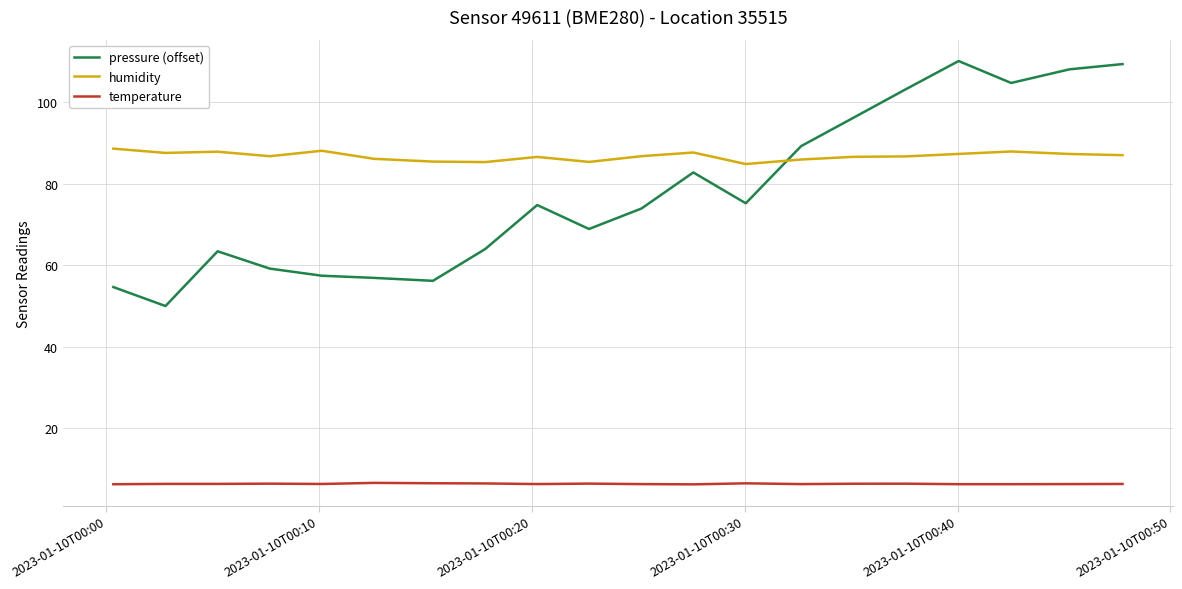

Which series has the widest spread of values?

pressure (offset)